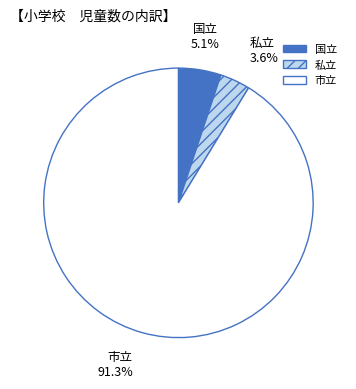

Is it true that 国立 is 5% of the pie?

True